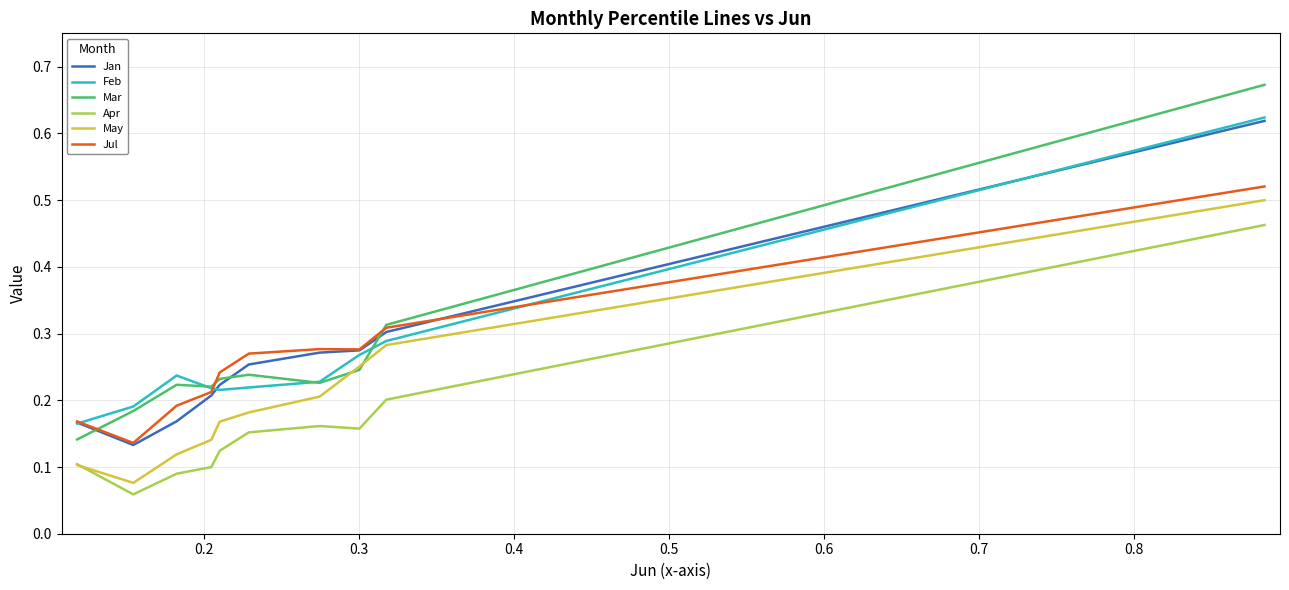

What are all the series names shown in the legend?

Jan, Feb, Mar, Apr, May, Jul